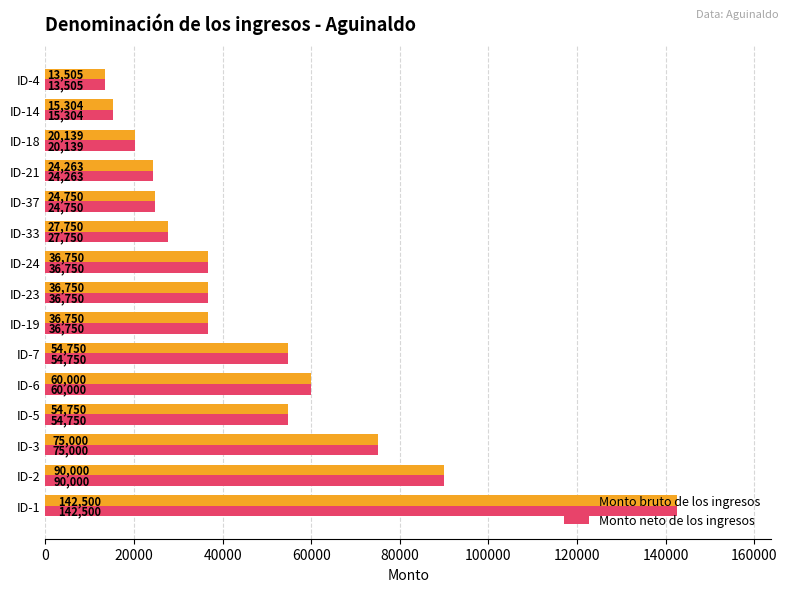

What is the difference between the maximum and minimum values in the Monto neto de los ingresos series?

128995.0